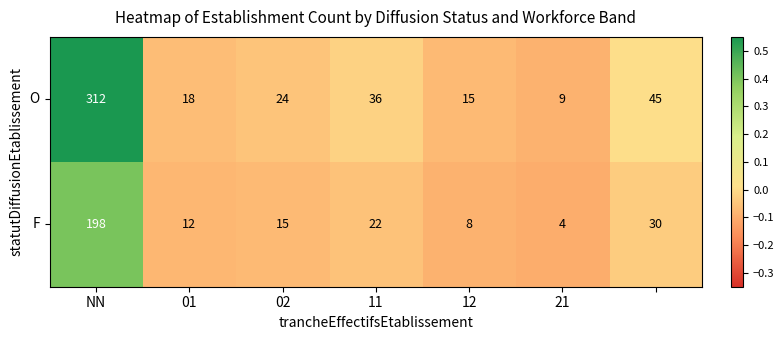

Which series has the widest spread of values?

O